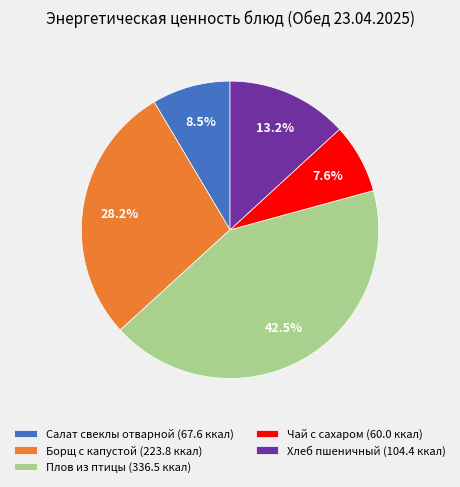

Which slice is the smallest?

Чай с сахаром